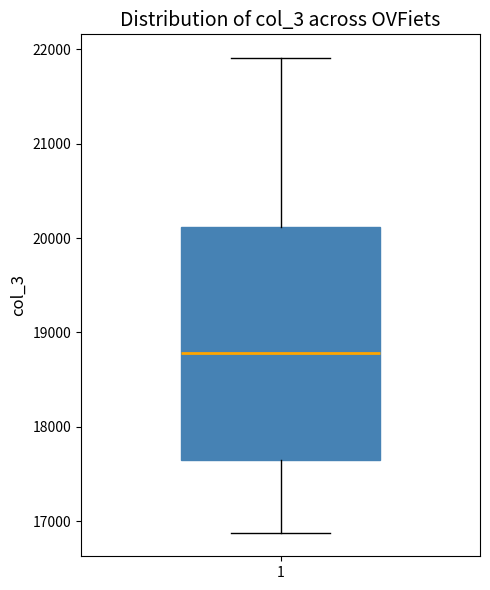

Transcribe this box plot: give where the median line is, the range the box spans, and where the two whiskers end, as read against the y-axis. The values are not printed on the chart, so give them approximately, as read against the axis.

median 18800, box 17600 to 20100, whiskers 16900 to 21900